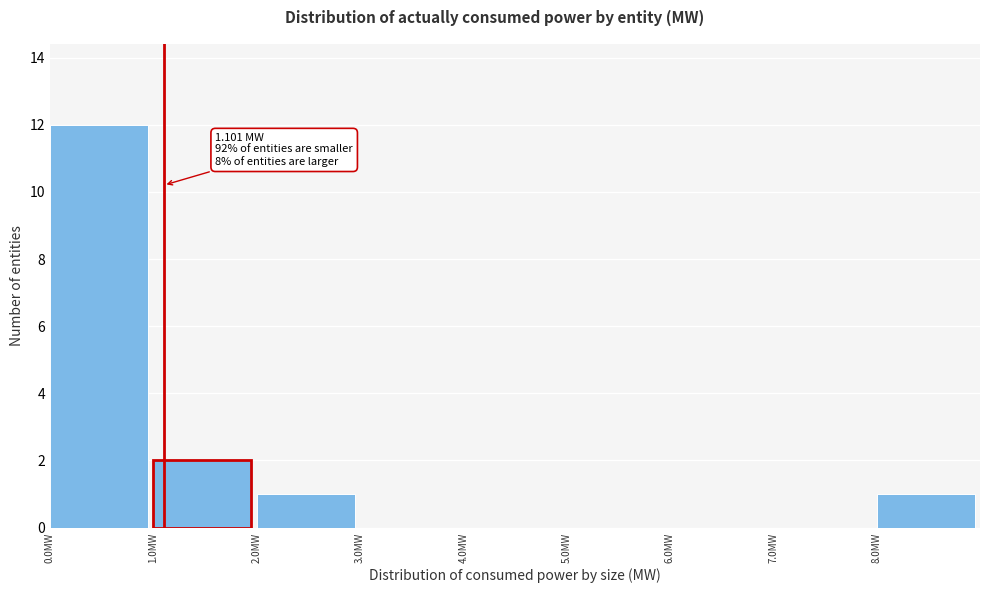

Which range on the x-axis has the tallest bar?

0 to 1